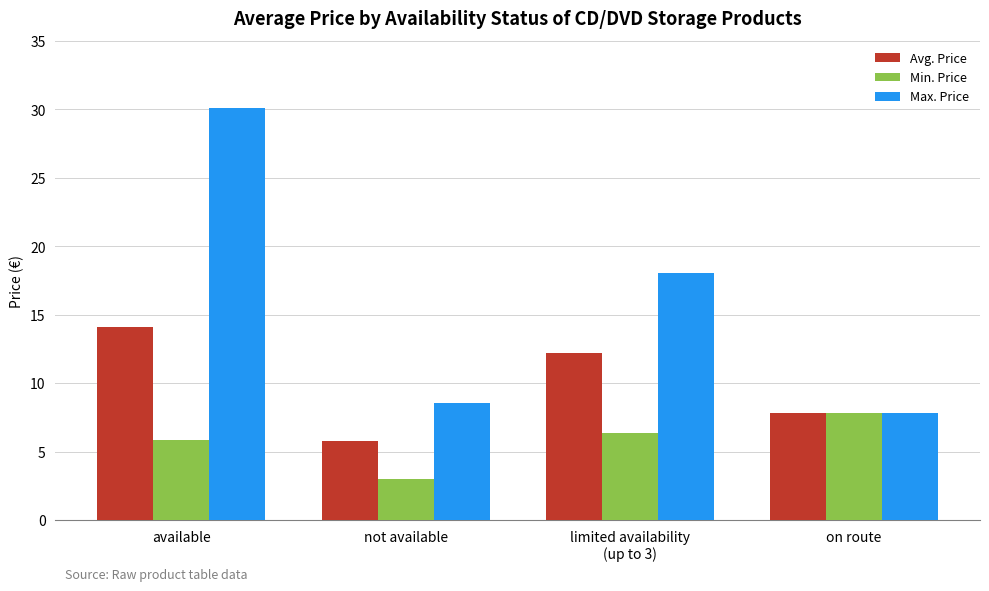

Which series has the largest total across all categories?

Max. Price